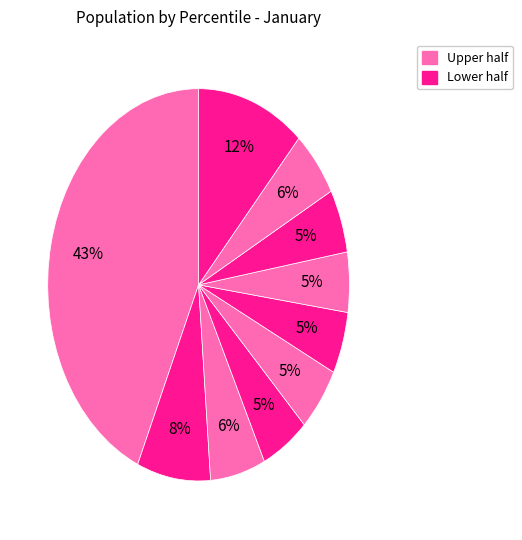

How many slices are in this pie chart?

10